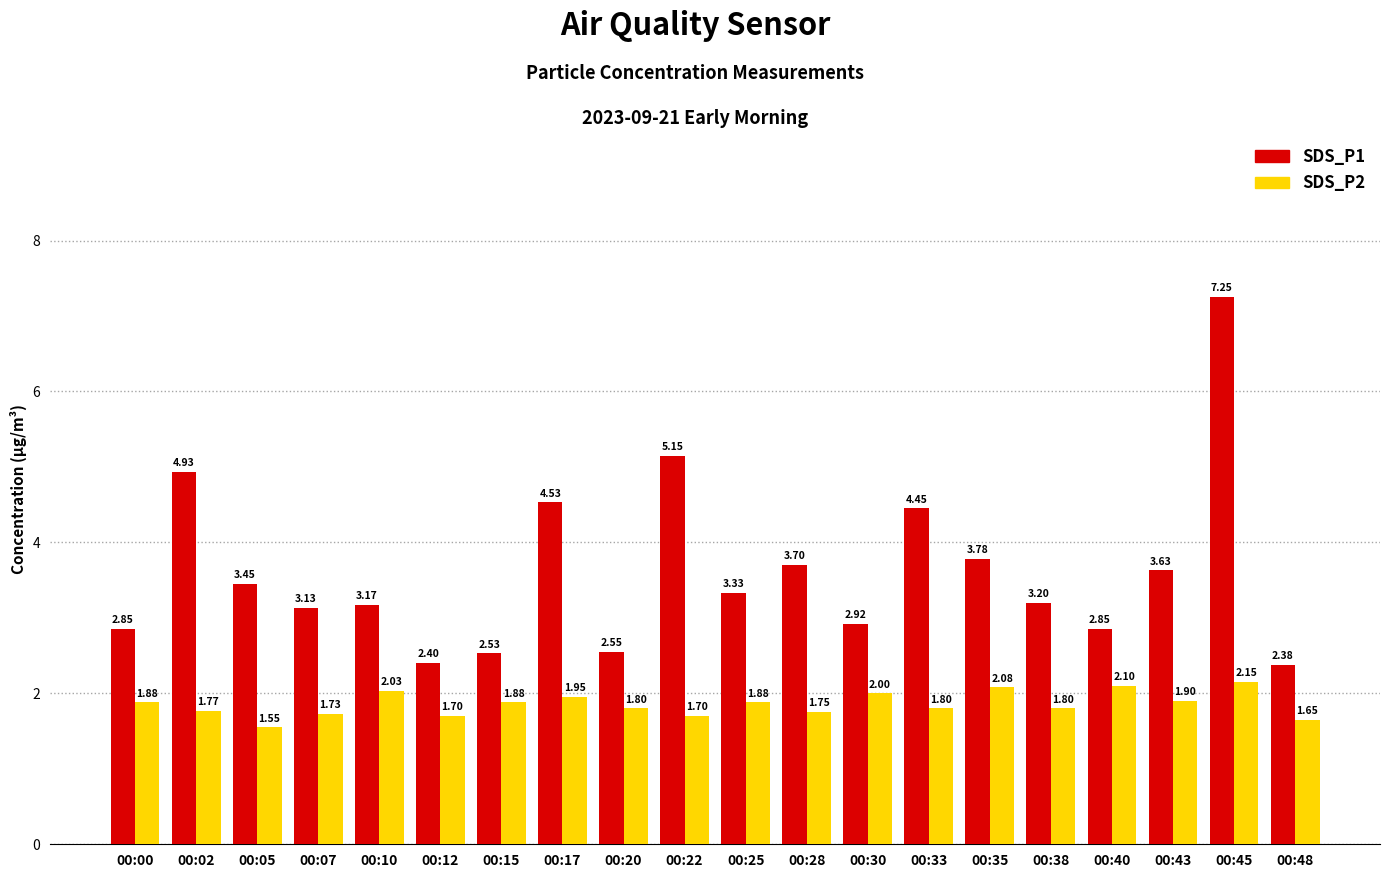

How many bars are there in each group?

2